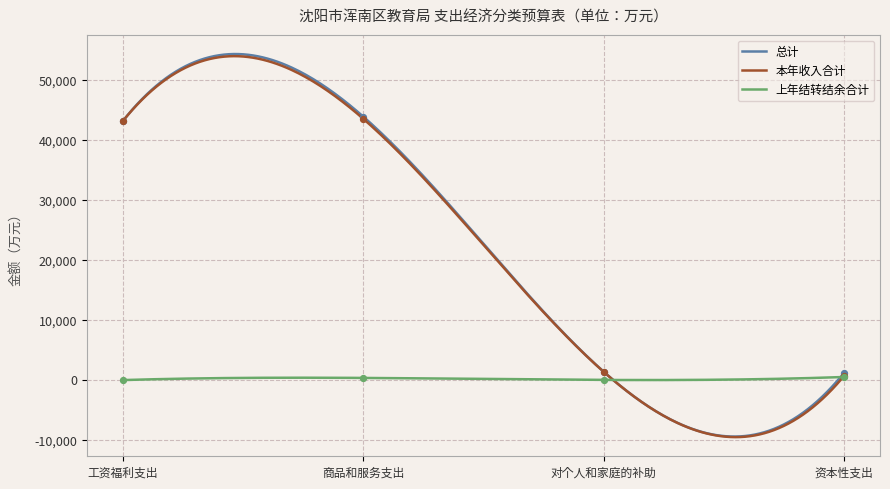

Is the value of 本年收入合计 at 对个人和家庭的补助 greater than the value of 上年结转结余合计 at 工资福利支出?

Yes